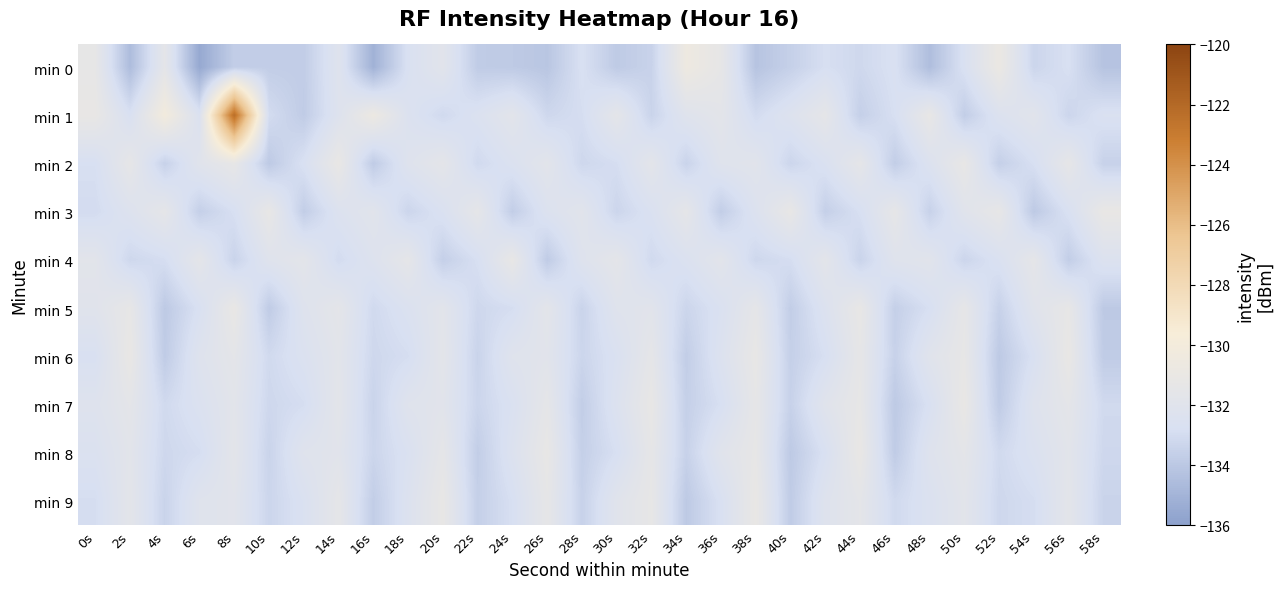

What is the spread (max minus min) of values at 18s?

1.8